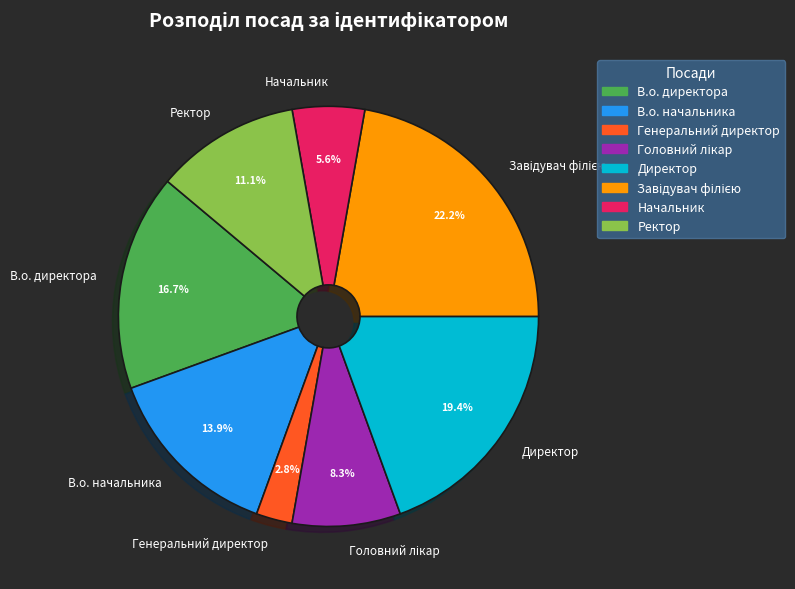

True or false: Директор accounts for 19% of the total.

True